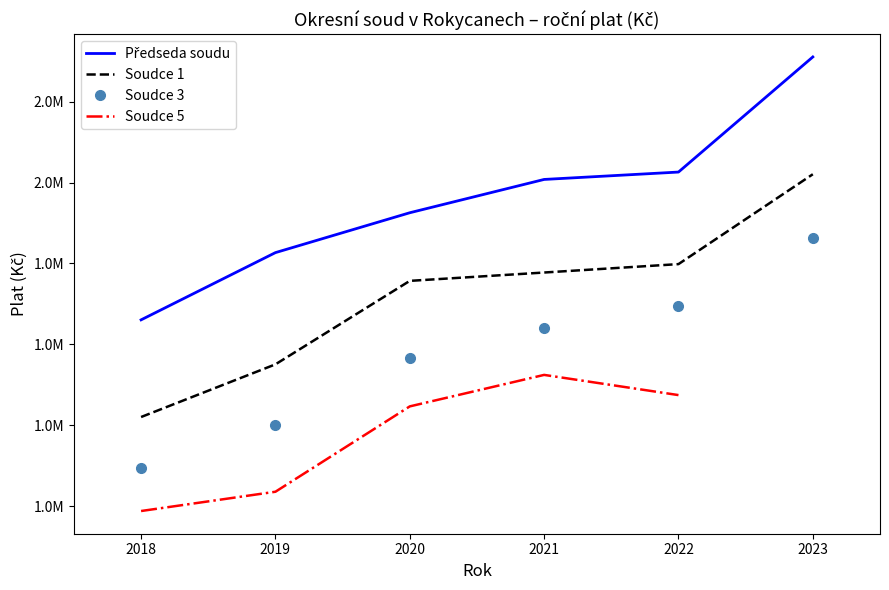

What is the difference between the highest and lowest values at 2023?

447689